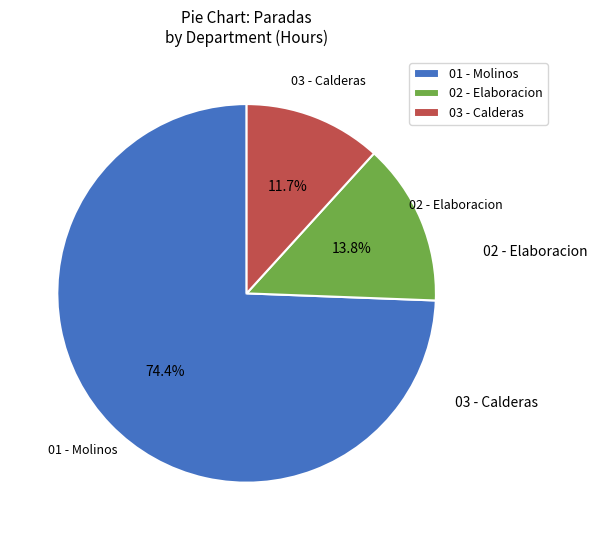

Approximately how many times larger is the value at 01 - Molinos compared to 02 - Elaboracion?

5.4